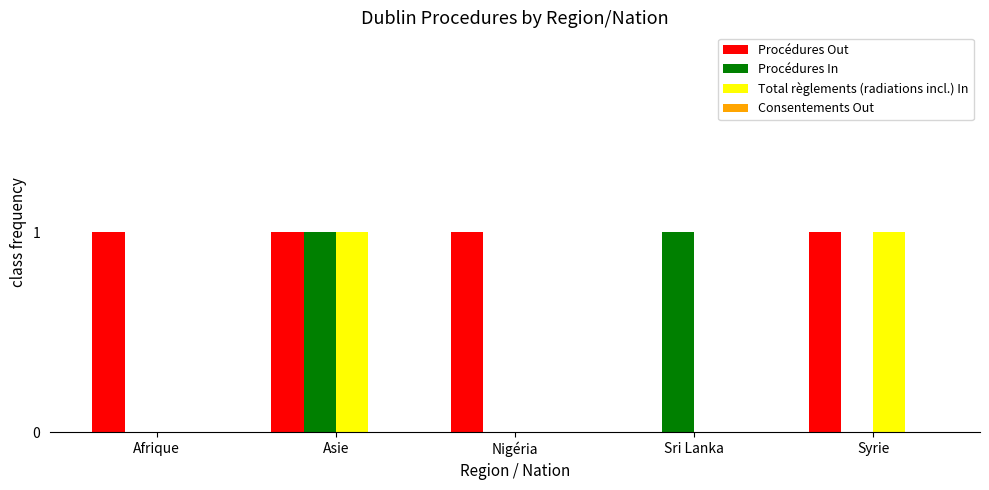

Reading left to right, what are all the values shown in this chart?

Procédures Out: Afrique=1	Asie=1	Nigéria=1	Sri Lanka=0	Syrie=1
Procédures In: Afrique=0	Asie=1	Nigéria=0	Sri Lanka=1	Syrie=0
Total règlements (radiations incl.) In: Afrique=0	Asie=1	Nigéria=0	Sri Lanka=0	Syrie=1